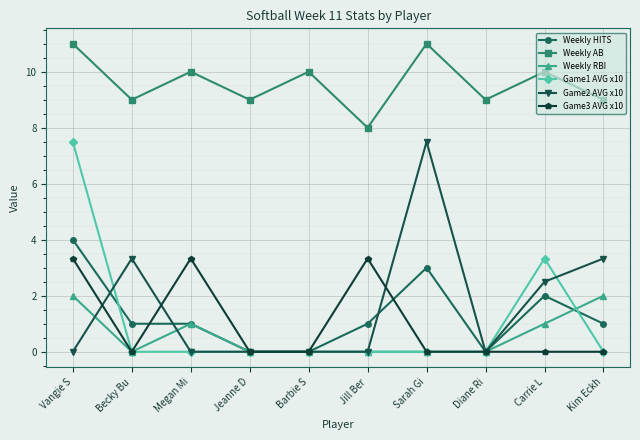

Reading right to left, transcribe all the data shown in this chart.

Weekly HITS: 1.0	2.0	0.0	3.0	1.0	0.0	0.0	1.0	1.0	4.0
Weekly AB: 9.0	10.0	9.0	11.0	8.0	10.0	9.0	10.0	9.0	11.0
Weekly RBI: 2.0	1.0	0.0	0.0	0.0	0.0	0.0	1.0	0.0	2.0
Game1 AVG x10: 0.0	3.3	0.0	0.0	0.0	0.0	0.0	0.0	0.0	7.5
Game2 AVG x10: 3.3	2.5	0.0	7.5	0.0	0.0	0.0	0.0	3.3	0.0
Game3 AVG x10: 0.0	0.0	0.0	0.0	3.3	0.0	0.0	3.3	0.0	3.3